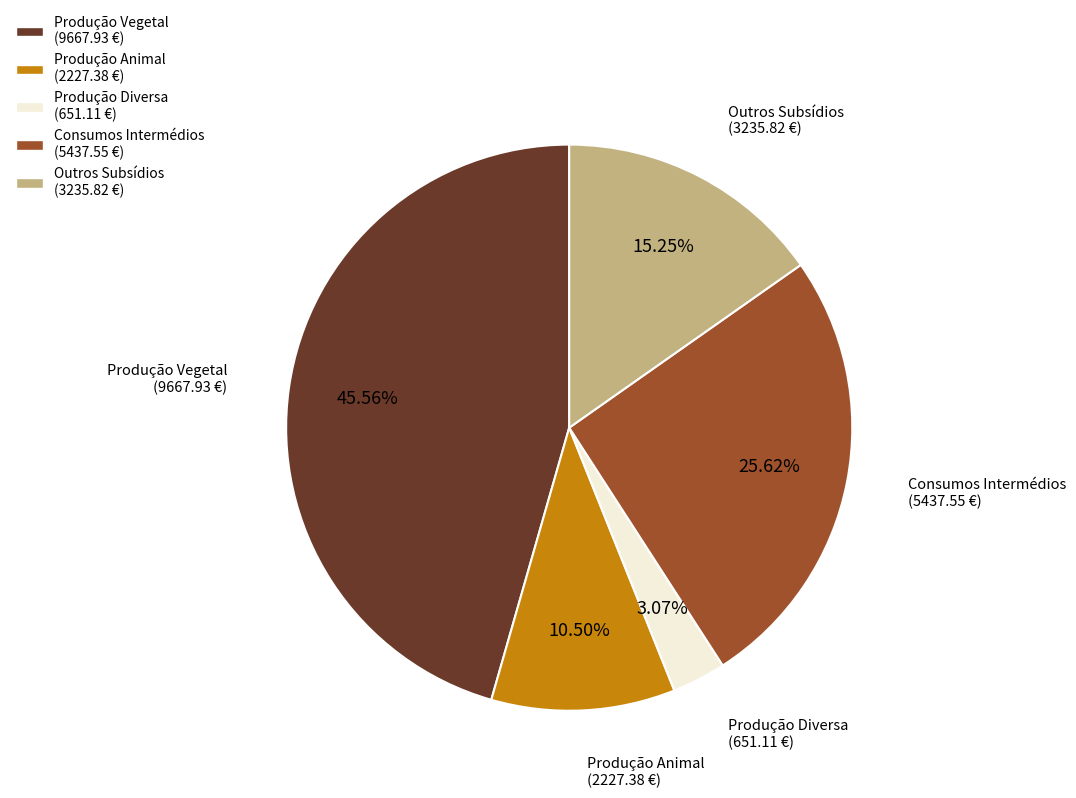

True or false: Consumos Intermédios accounts for 26% of the total.

True